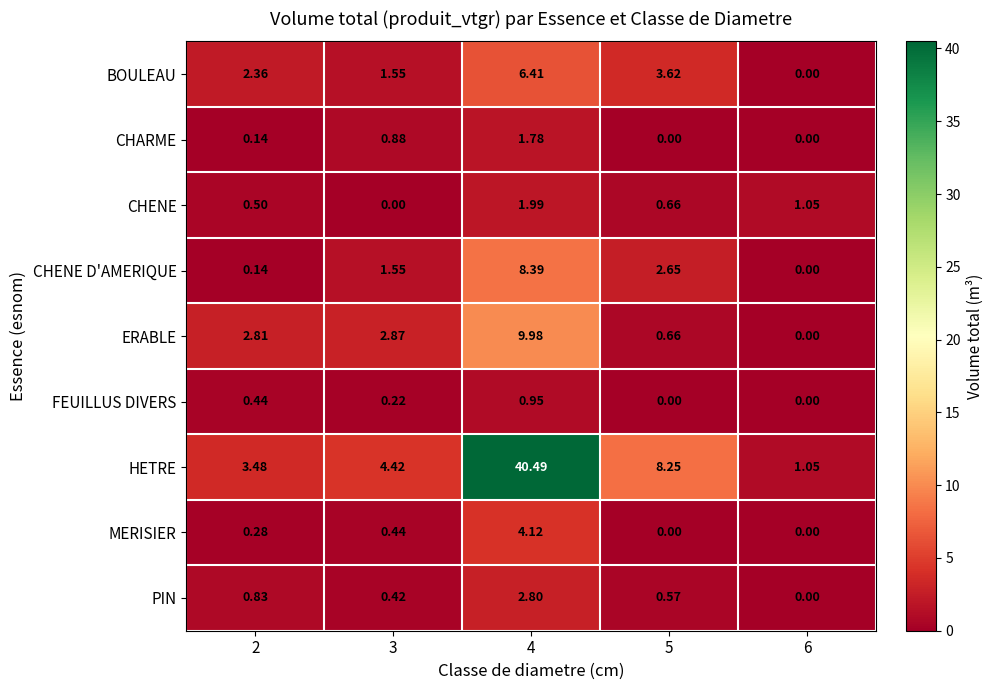

Count the number of data series in this chart.

9